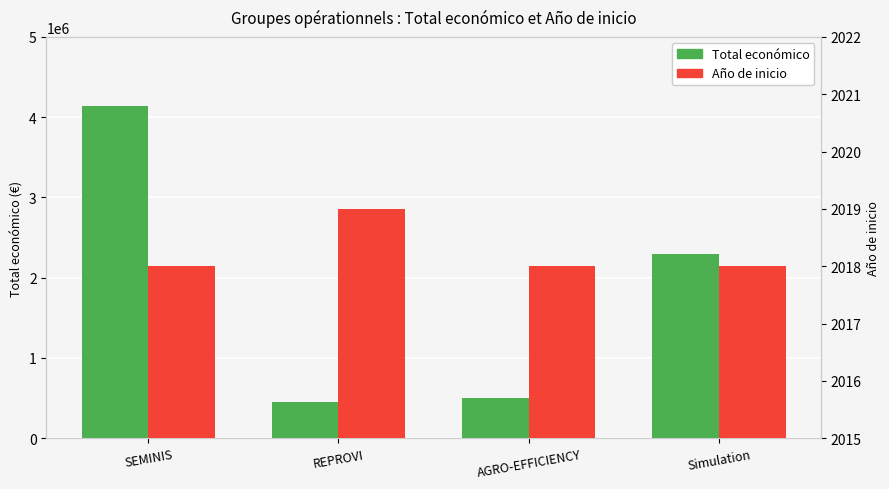

What is the smallest value displayed?

2018